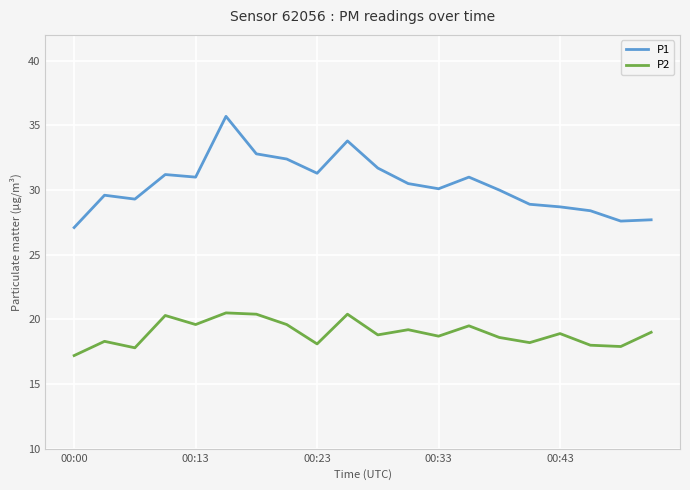

Which series has the largest range (max minus min)?

P1